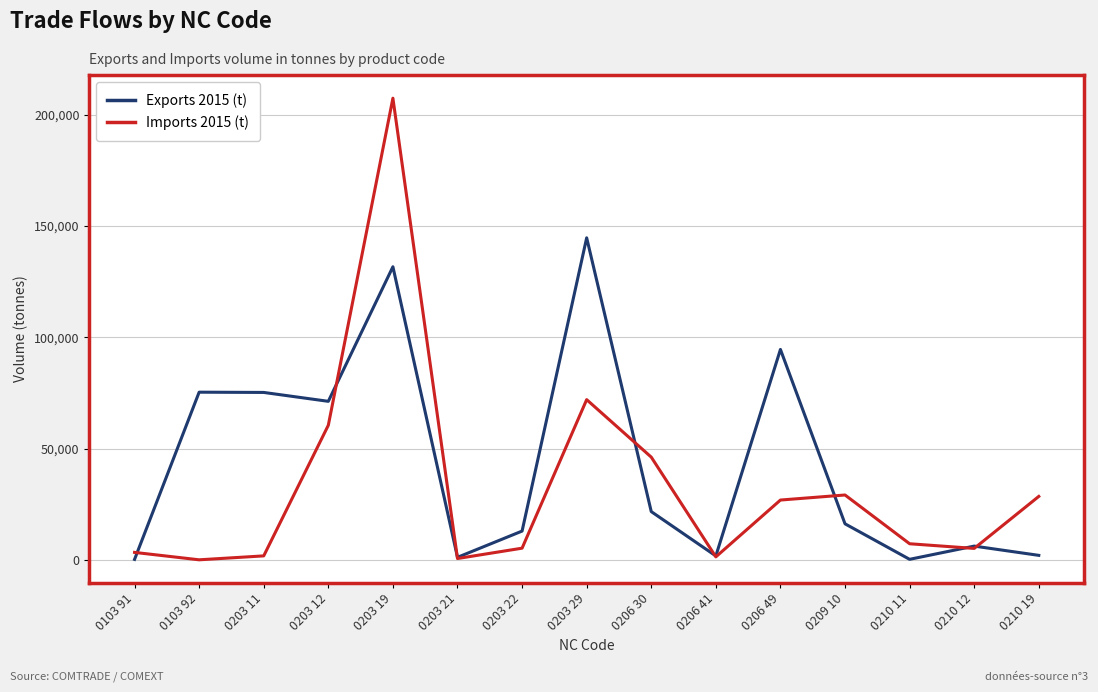

True or false: Imports 2015 (t) and Exports 2015 (t) cross at least once.

True